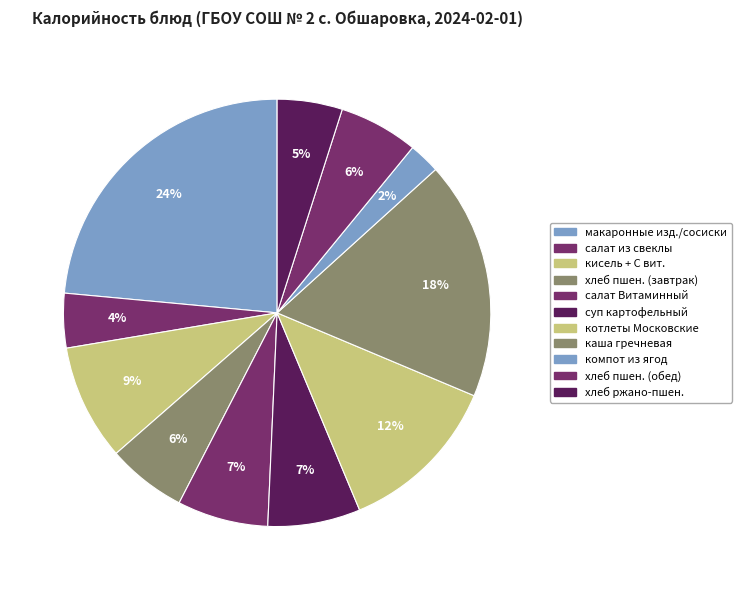

Count the number of slices in the pie.

11